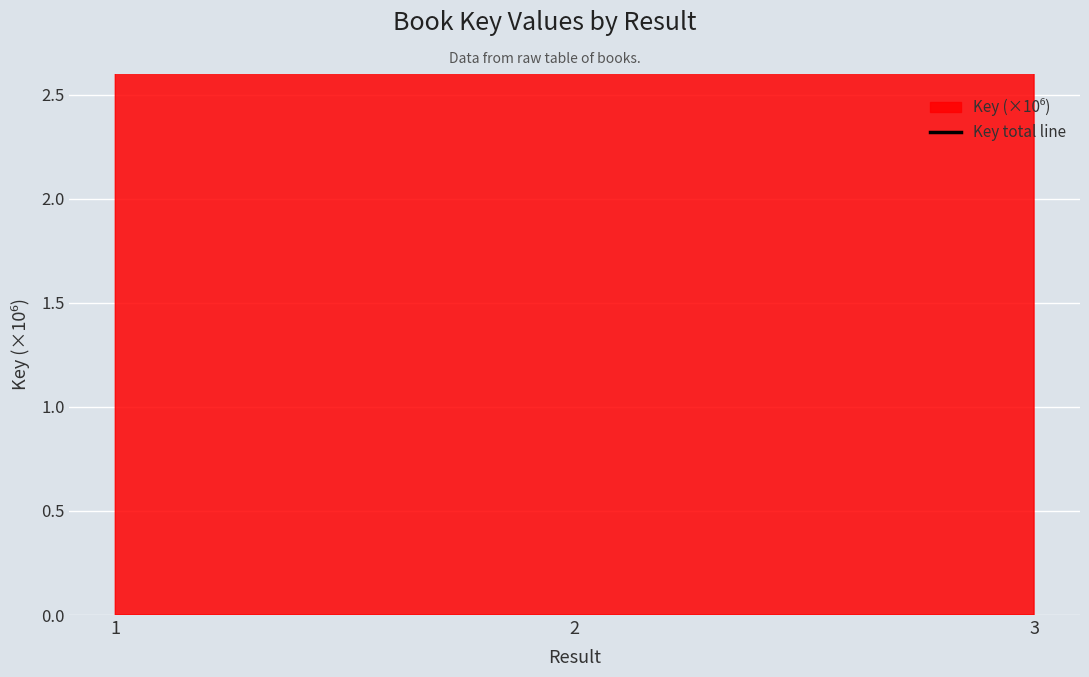

List the labels in order of value, largest first.

2, 1, 3